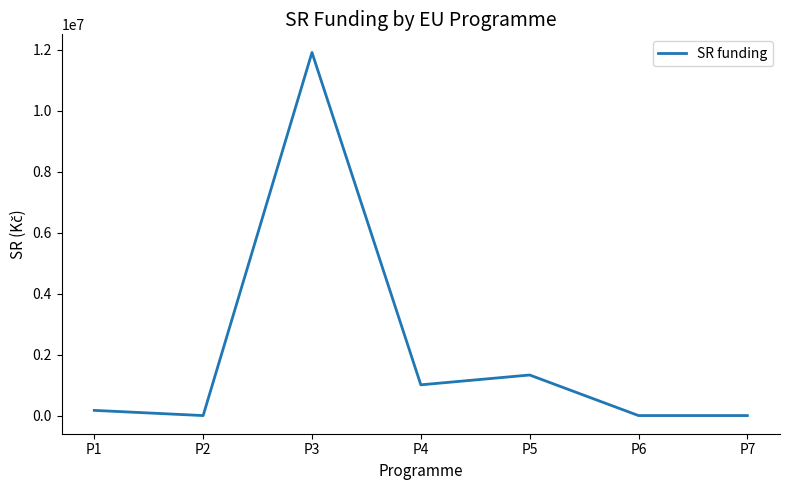

What is the average value?

2059269